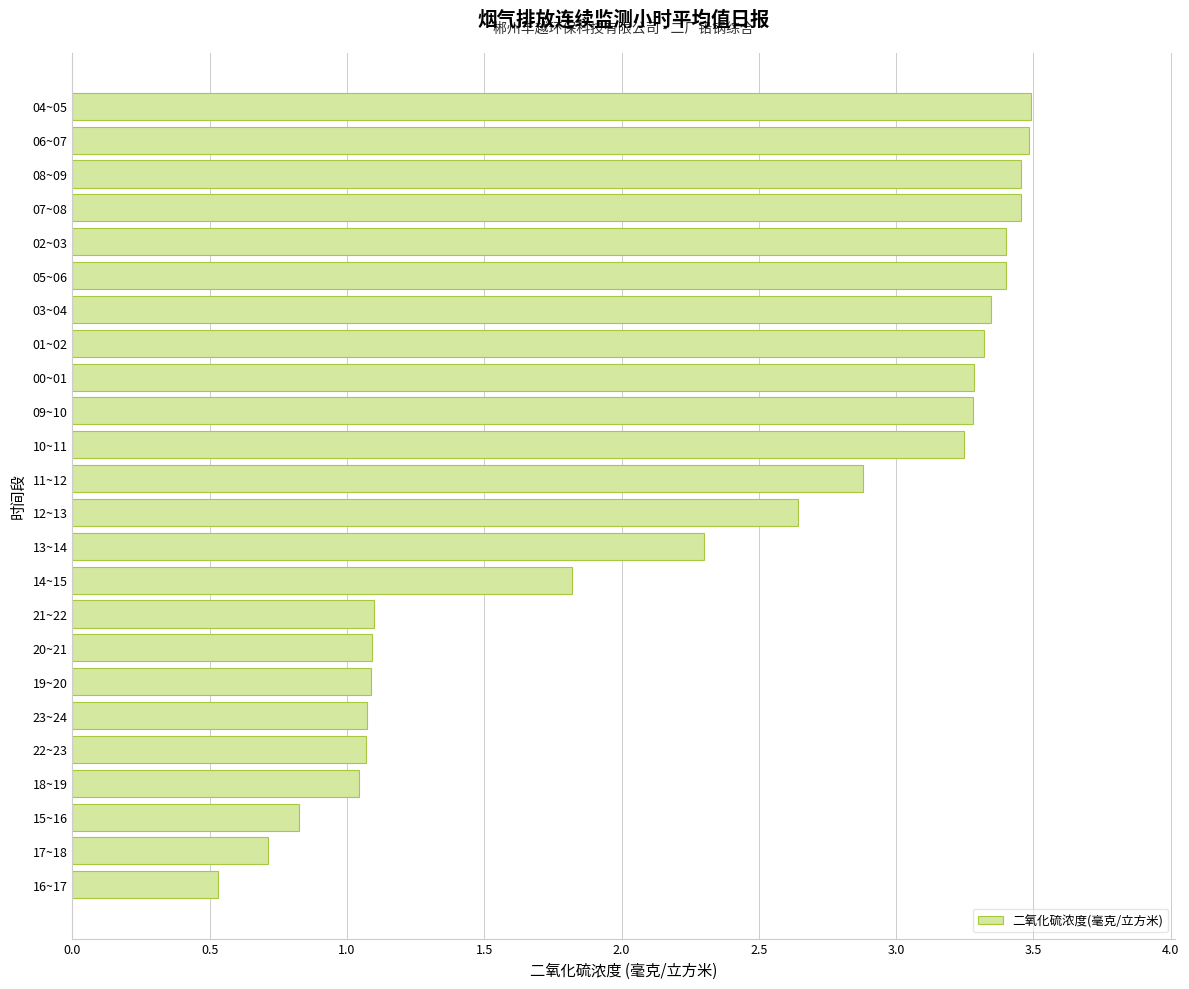

At which label is the value closest to 2?

14~15